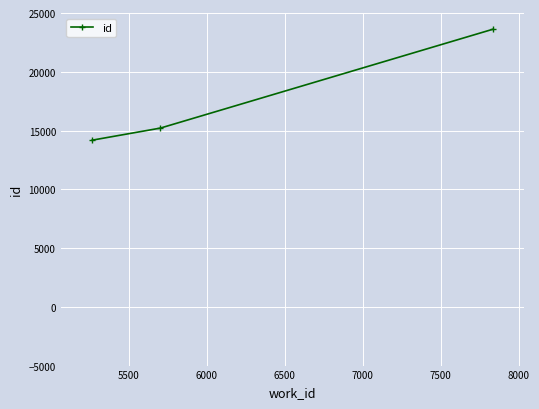

What is the value of the 1st point from the left?

14179